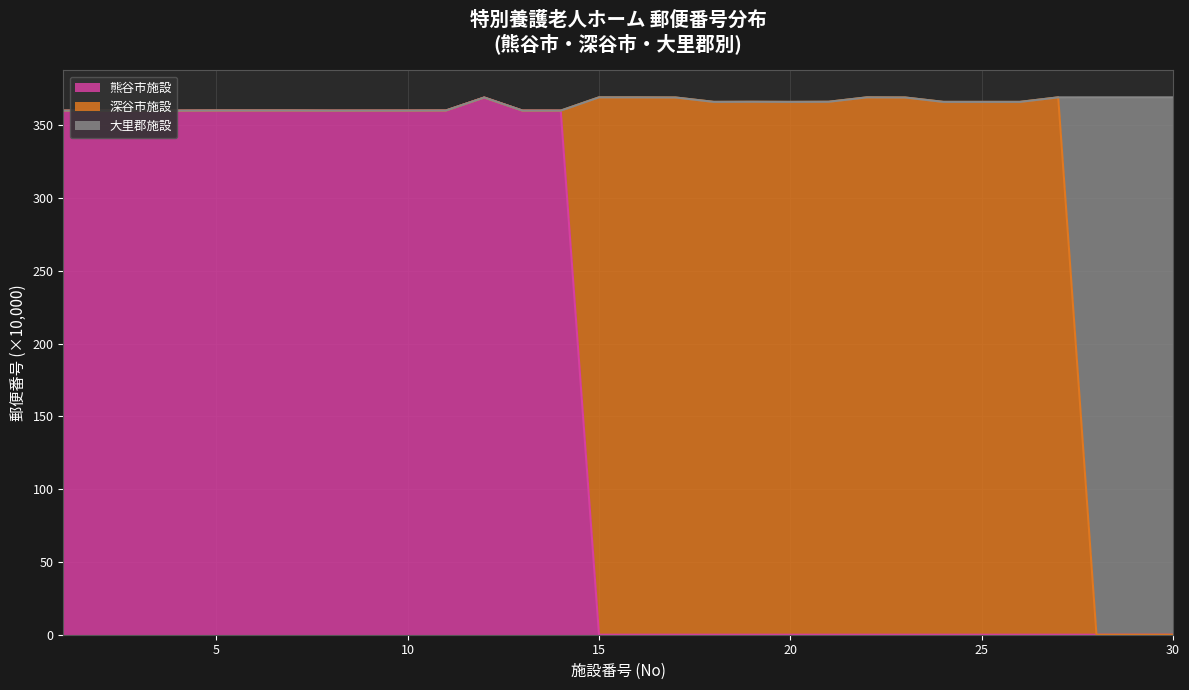

True or false: 大里郡施設 and 熊谷市施設 intersect in this chart.

False